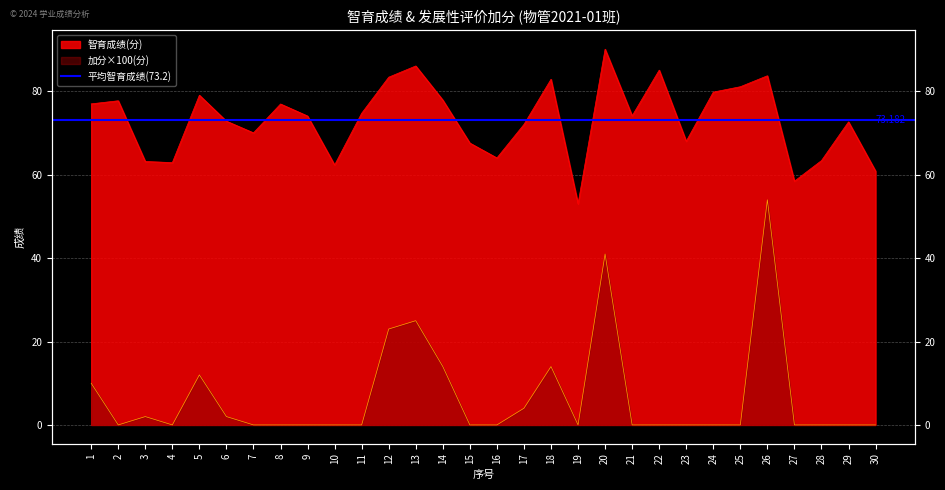

Rank the categories by 发展性评价加分 value from highest to lowest.

26, 20, 13, 12, 14, 18, 5, 1, 17, 3, 6, 2, 4, 7, 8, 9, 10, 11, 15, 16, 19, 21, 22, 23, 24, 25, 27, 28, 29, 30